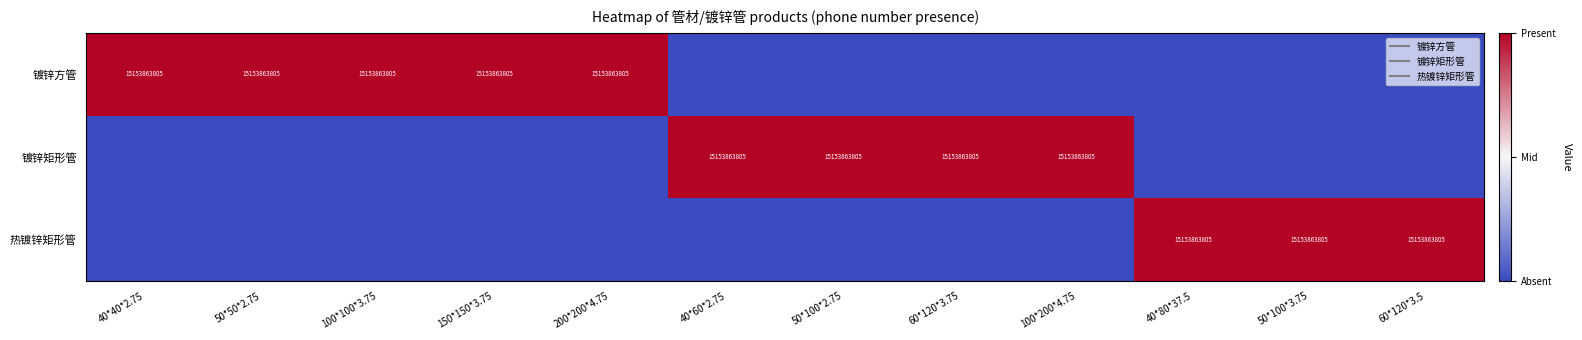

At which label does 镀锌方管 reach its minimum?

40*60*2.75